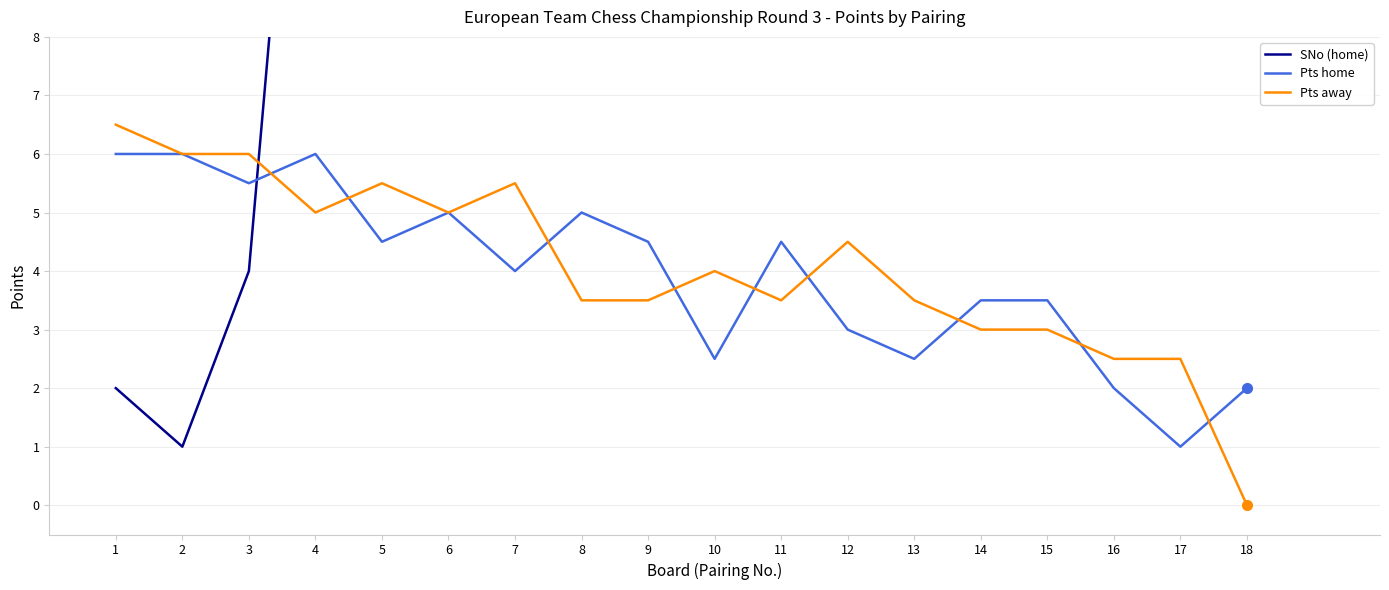

What is the greatest value displayed?

34.0